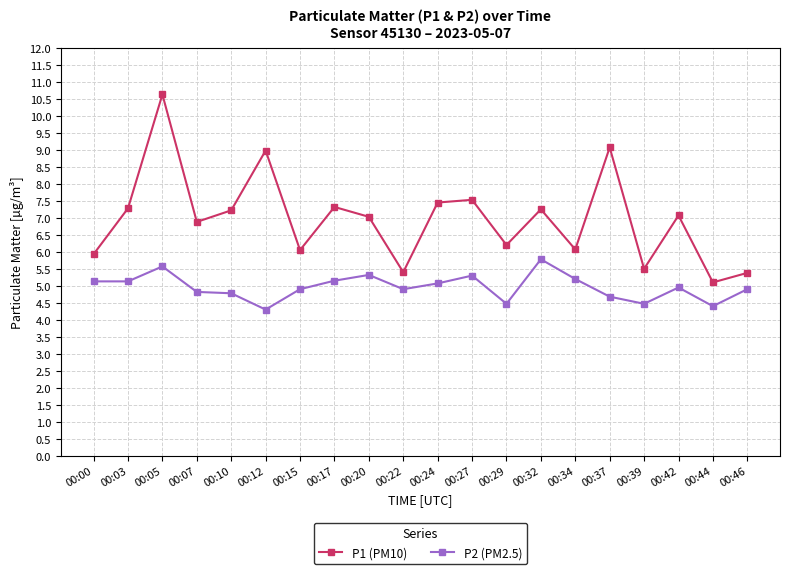

What are all the series names shown in the legend?

P1 (PM10), P2 (PM2.5)